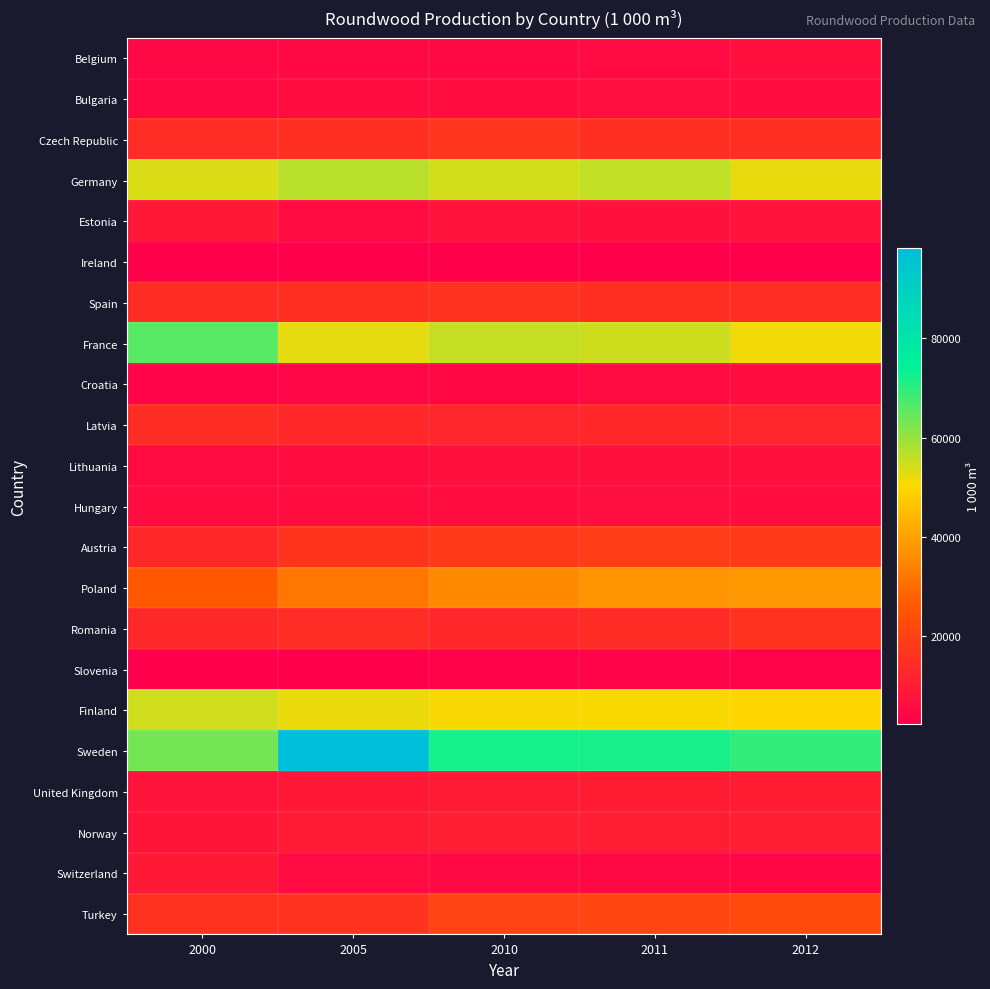

How many series are shown in this chart?

22